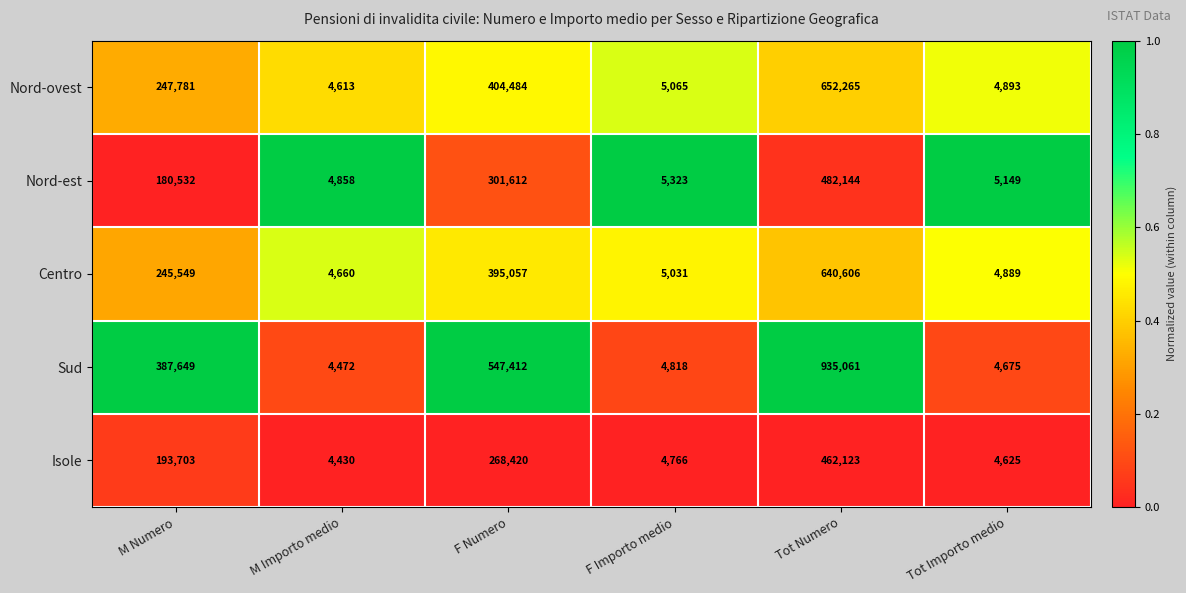

At Tot Numero, list the series in order from smallest to largest.

Isole, Nord-est, Centro, Nord-ovest, Sud